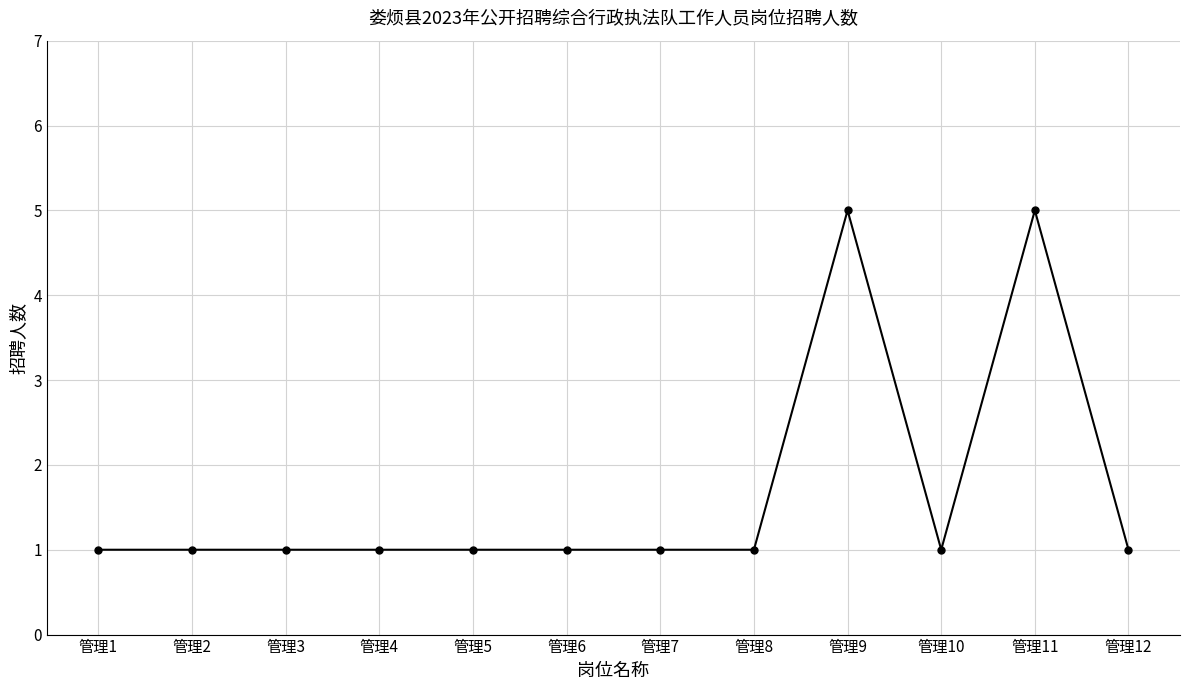

What is the difference between the second highest and second lowest values?

4